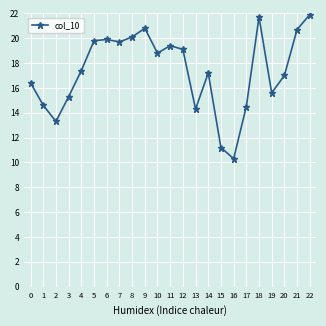

What is the difference between the second highest and second lowest values?

10.5